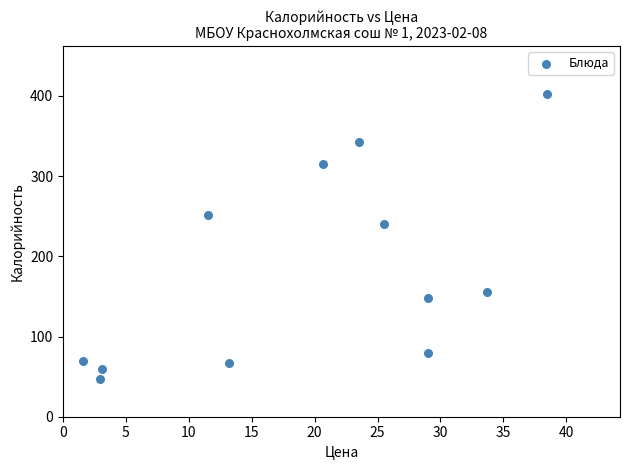

What is the average Y value?

181